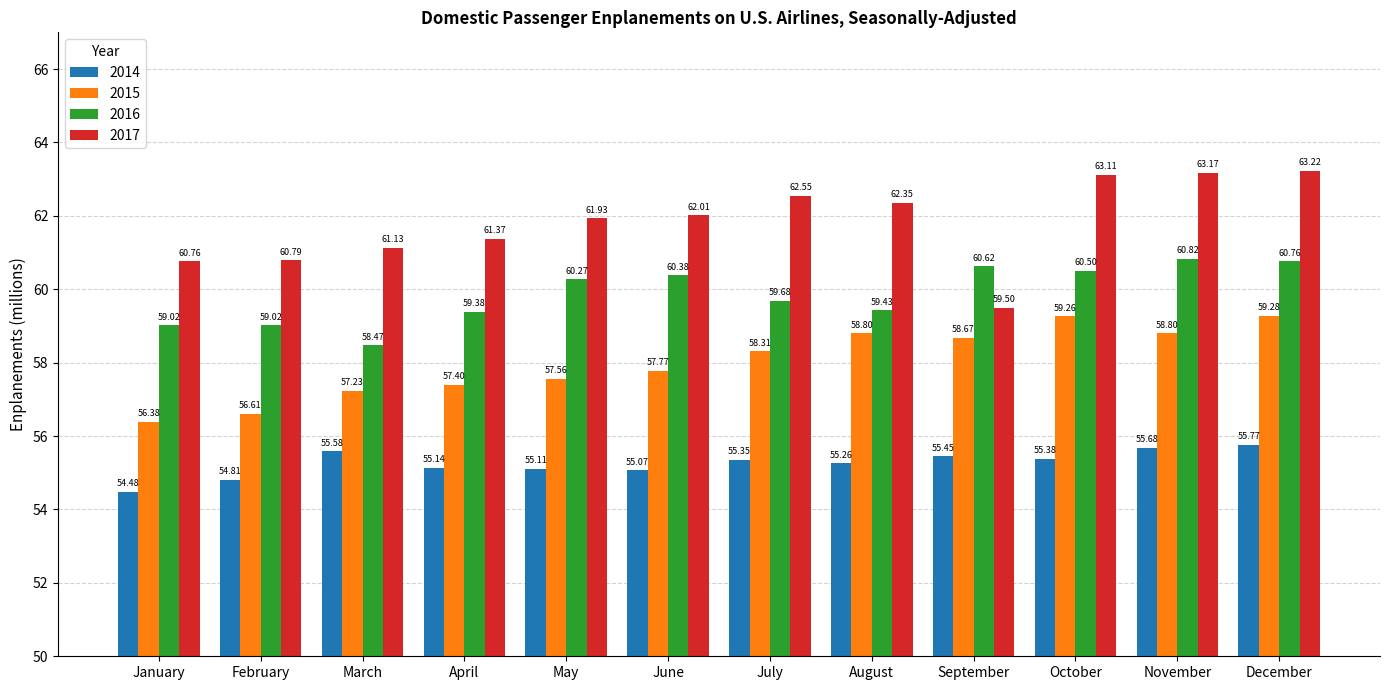

What is the difference between the second highest and minimum values in the 2017 series?

3.7